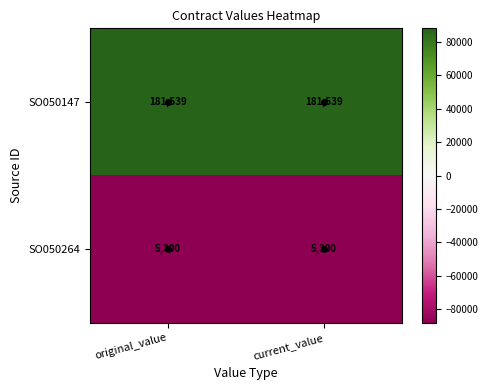

What is the smallest value displayed?

5300